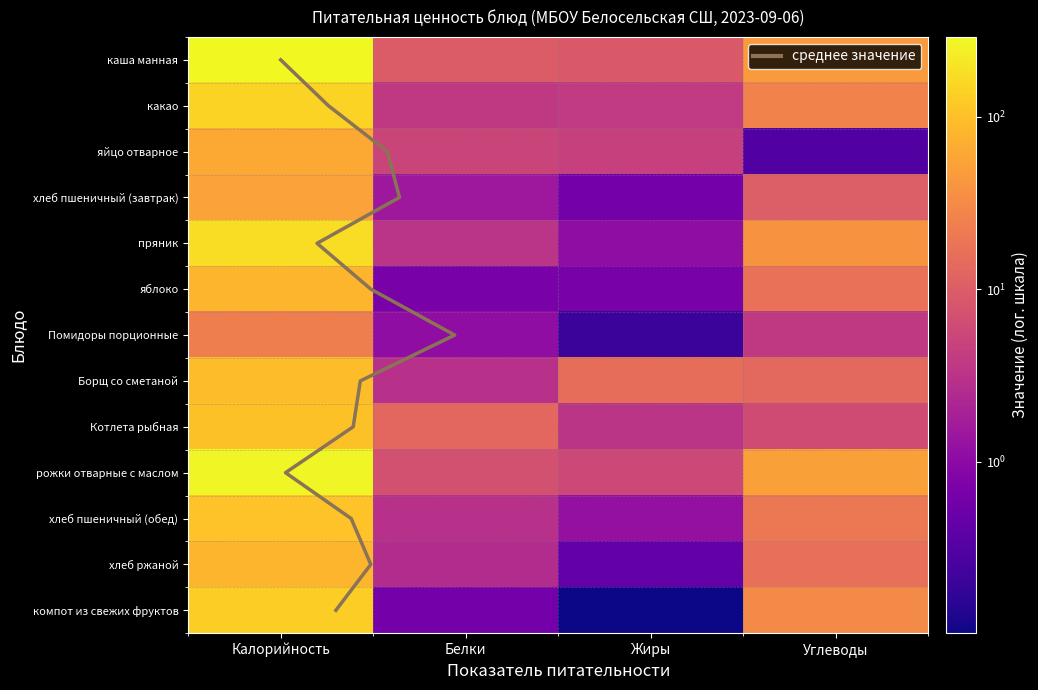

Which series has the widest spread of values?

каша манная